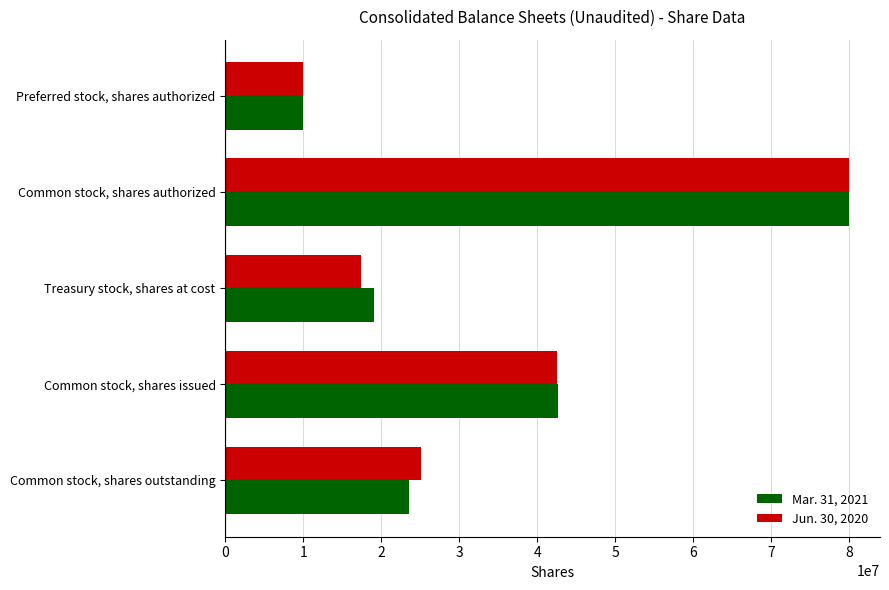

What is the difference between the maximum and minimum values in the Mar. 31, 2021 series?

70000000